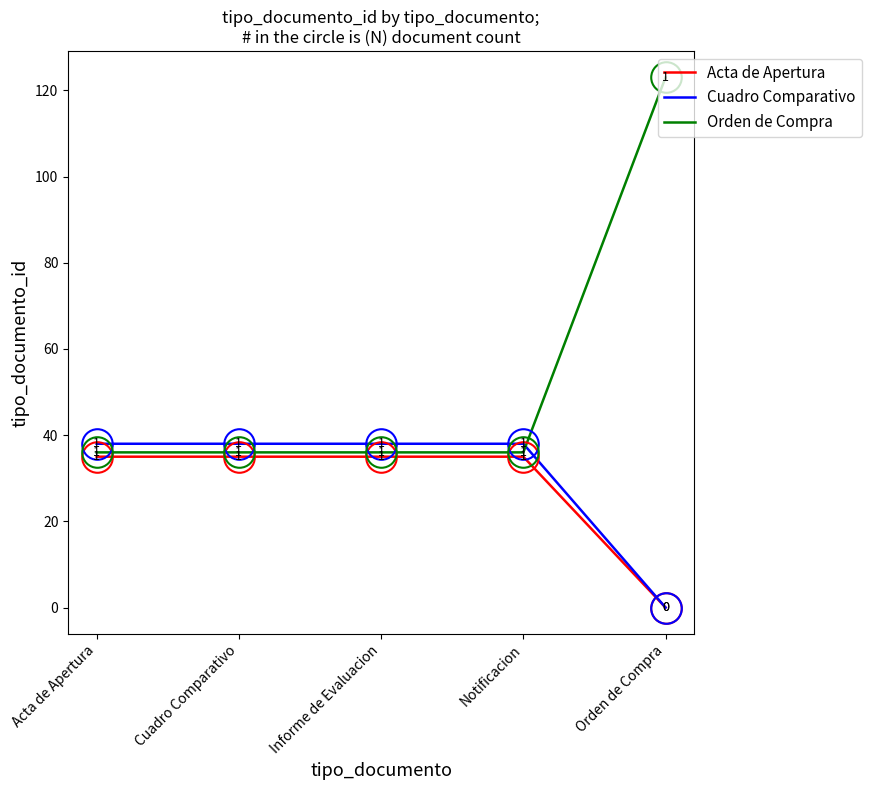

At which category does the chart reach its minimum across all series?

Orden de Compra